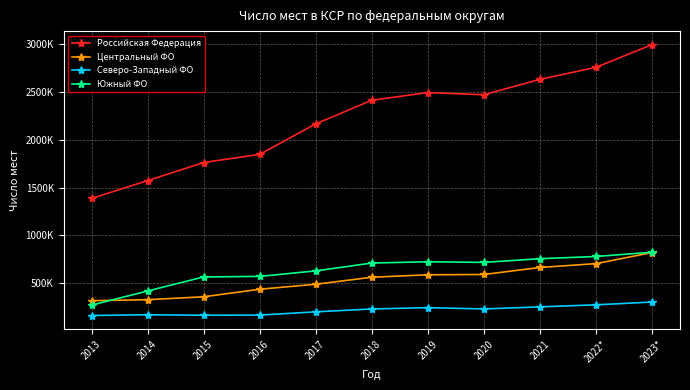

Is this an area chart (filled region under the line)?

No